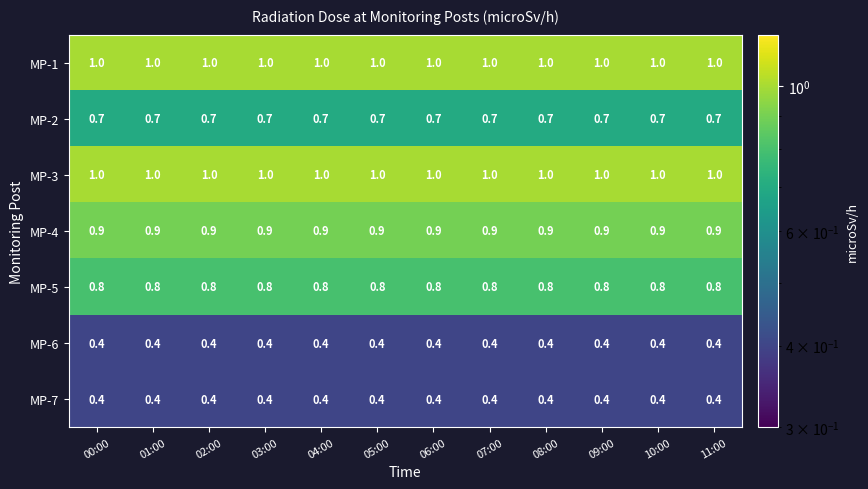

At how many categories does at least one series exceed 0?

12